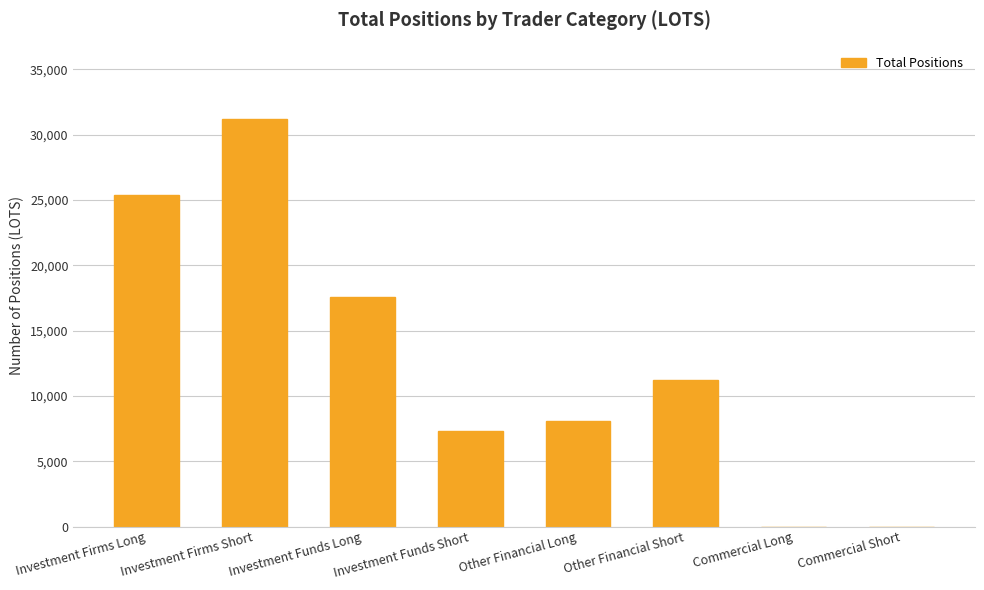

Between Other Financial Long and Investment Funds Short, which is larger?

Other Financial Long